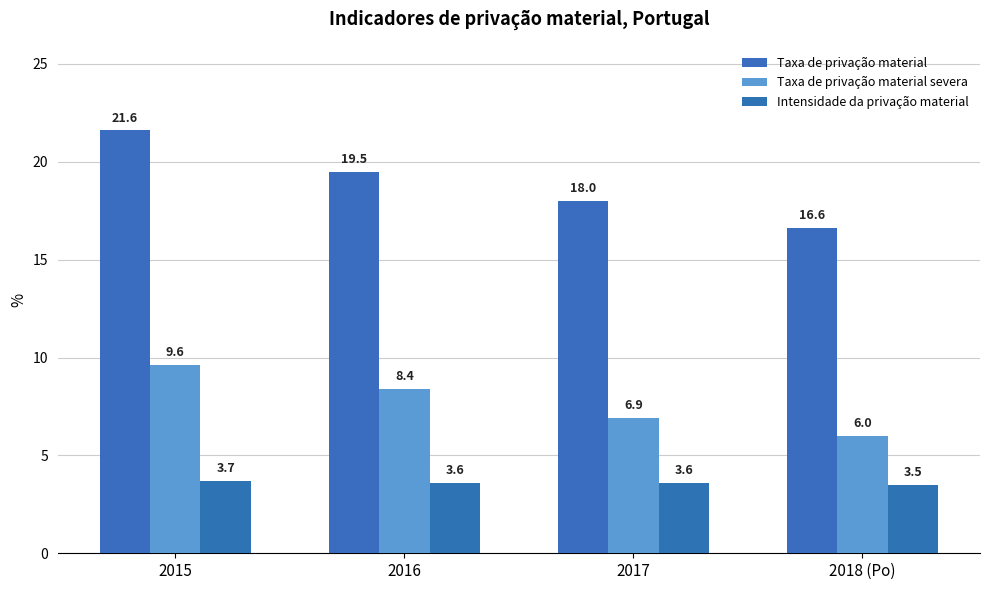

Which series has the largest range (max minus min)?

Taxa de privação material